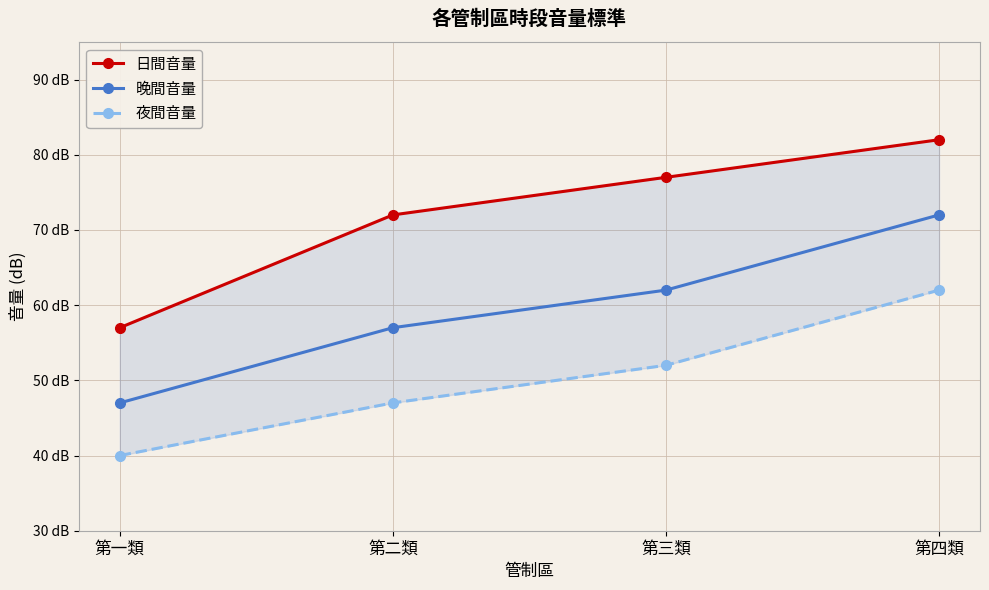

What is the average value of the 夜間音量 series?

50